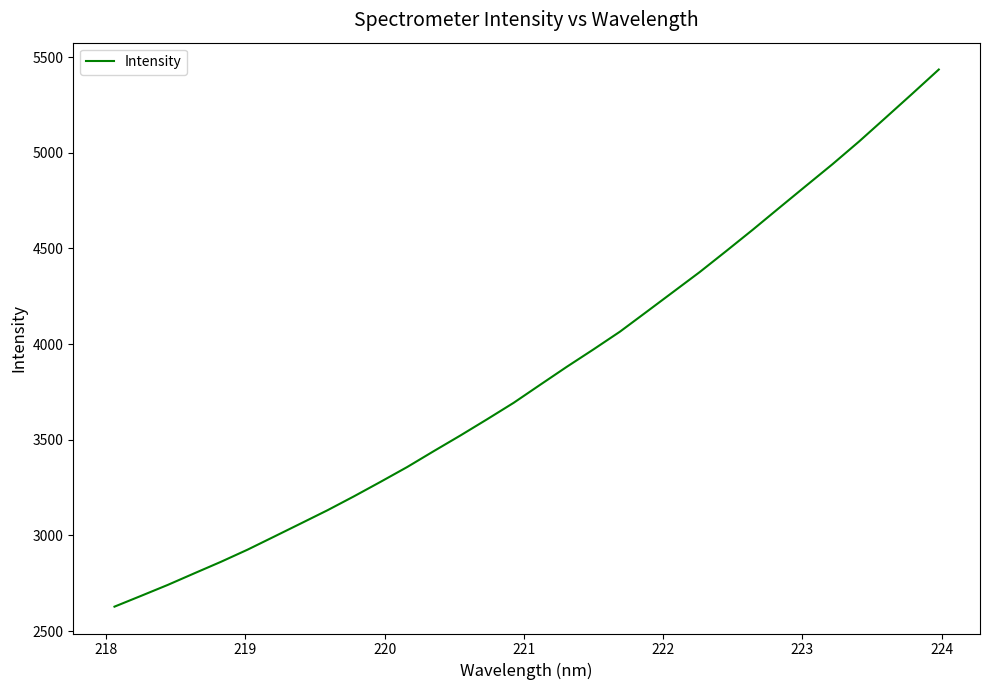

What is the smallest value displayed?

2627.6